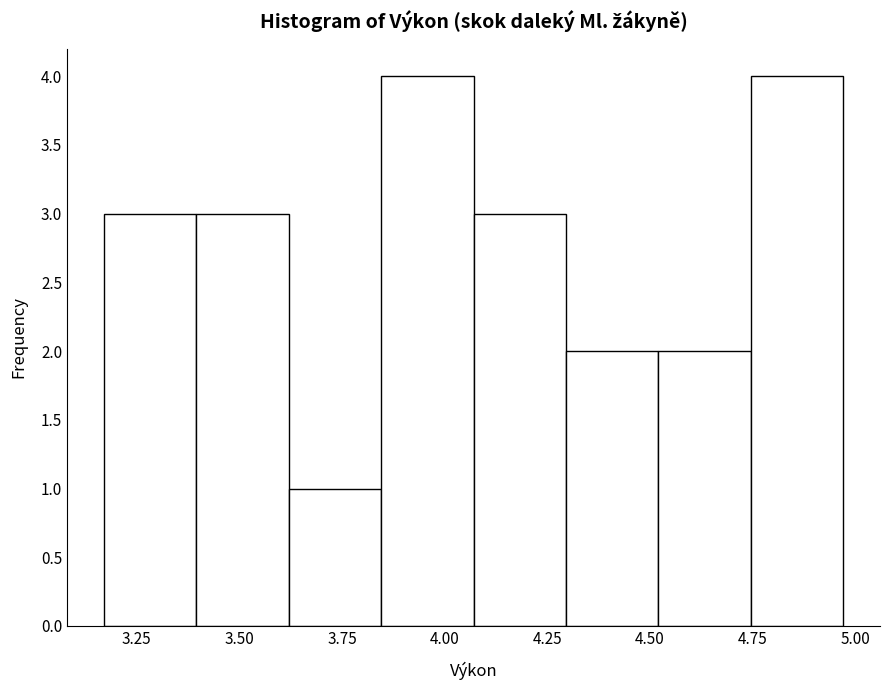

How tall is the bar that spans 4.295 to 4.520 on the x-axis? Neither the bar edges nor the heights are printed on the chart, so give them approximately, as read against the axes.

2